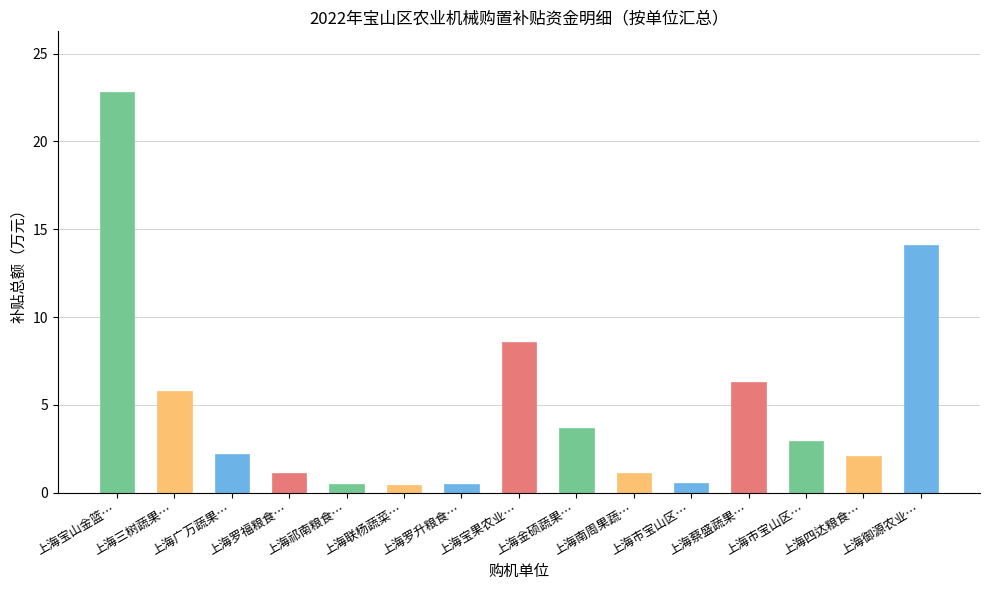

The value at 上海广万蔬果… is 3.1. True or false?

False